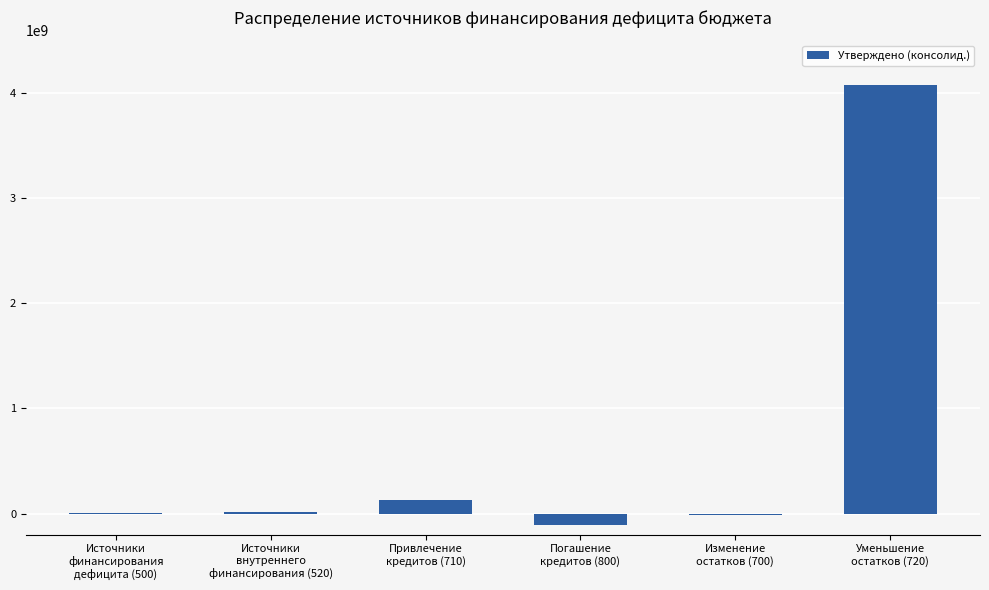

What is the greatest value displayed?

4077954514.2